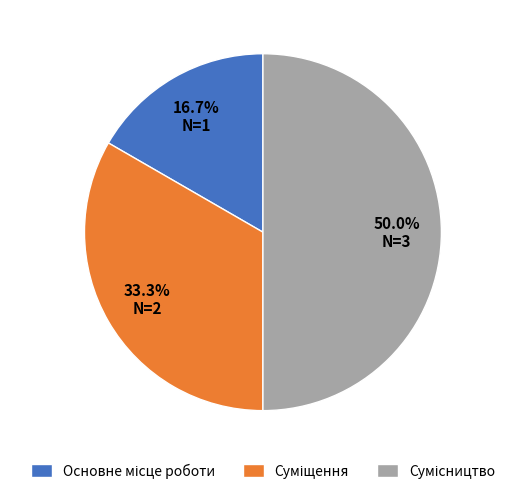

How many segments does this pie chart have?

3